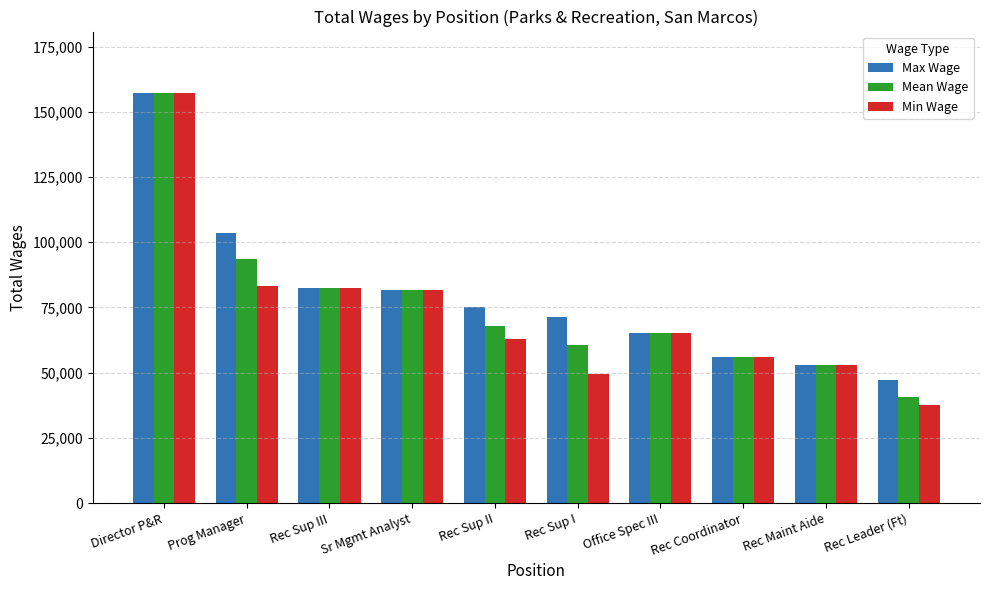

The value of Min Wage at Sr Mgmt Analyst is 81673.0. True or false?

True